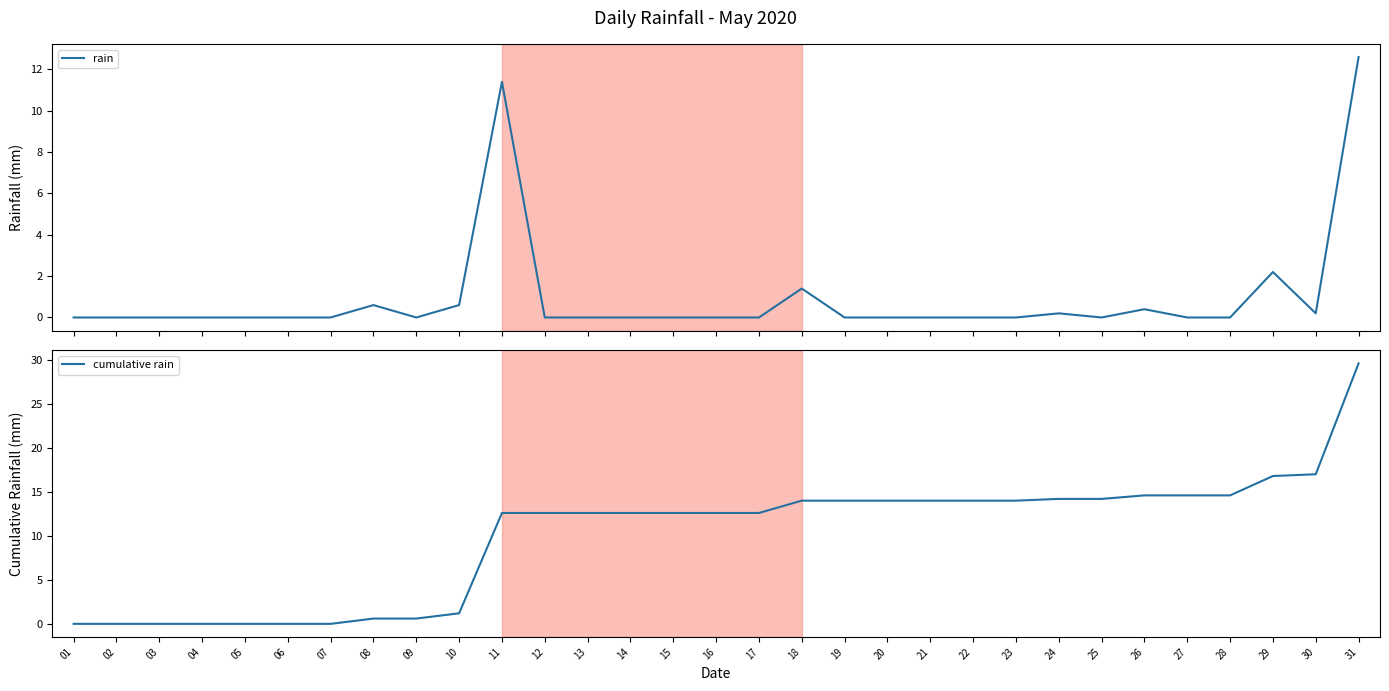

Rank the series at 09 from highest to lowest value.

cumulative rain, rain